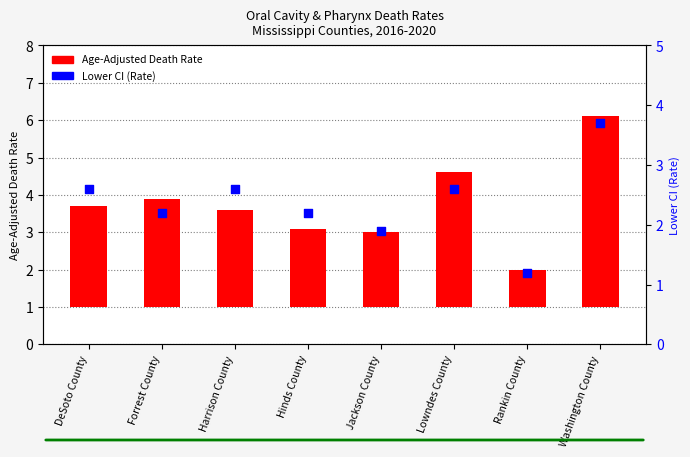

What is the ratio of the value at Washington County to the value at Harrison County?

1.4